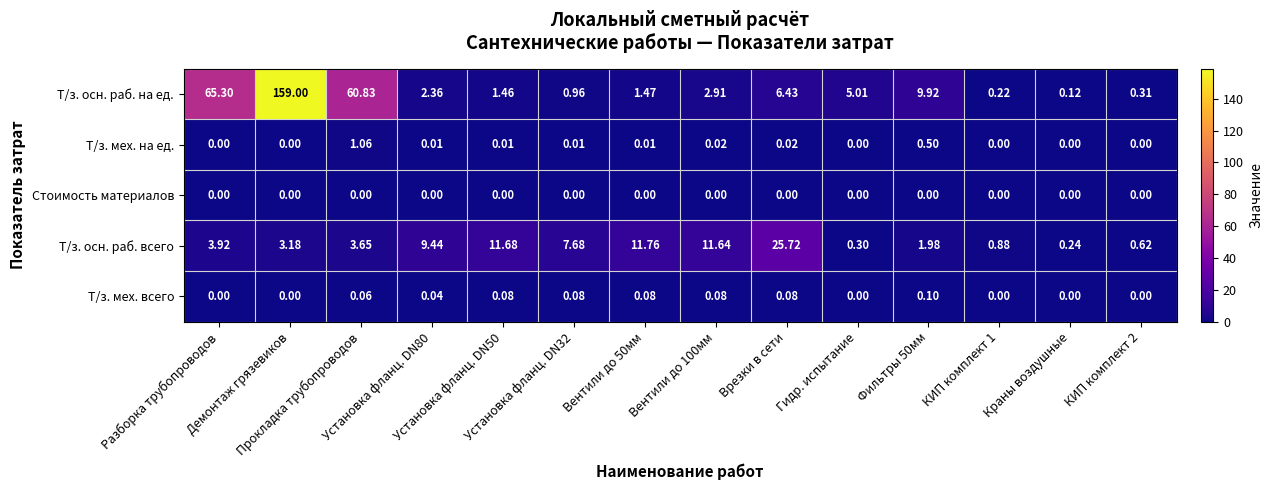

How many distinct data groups are displayed?

5